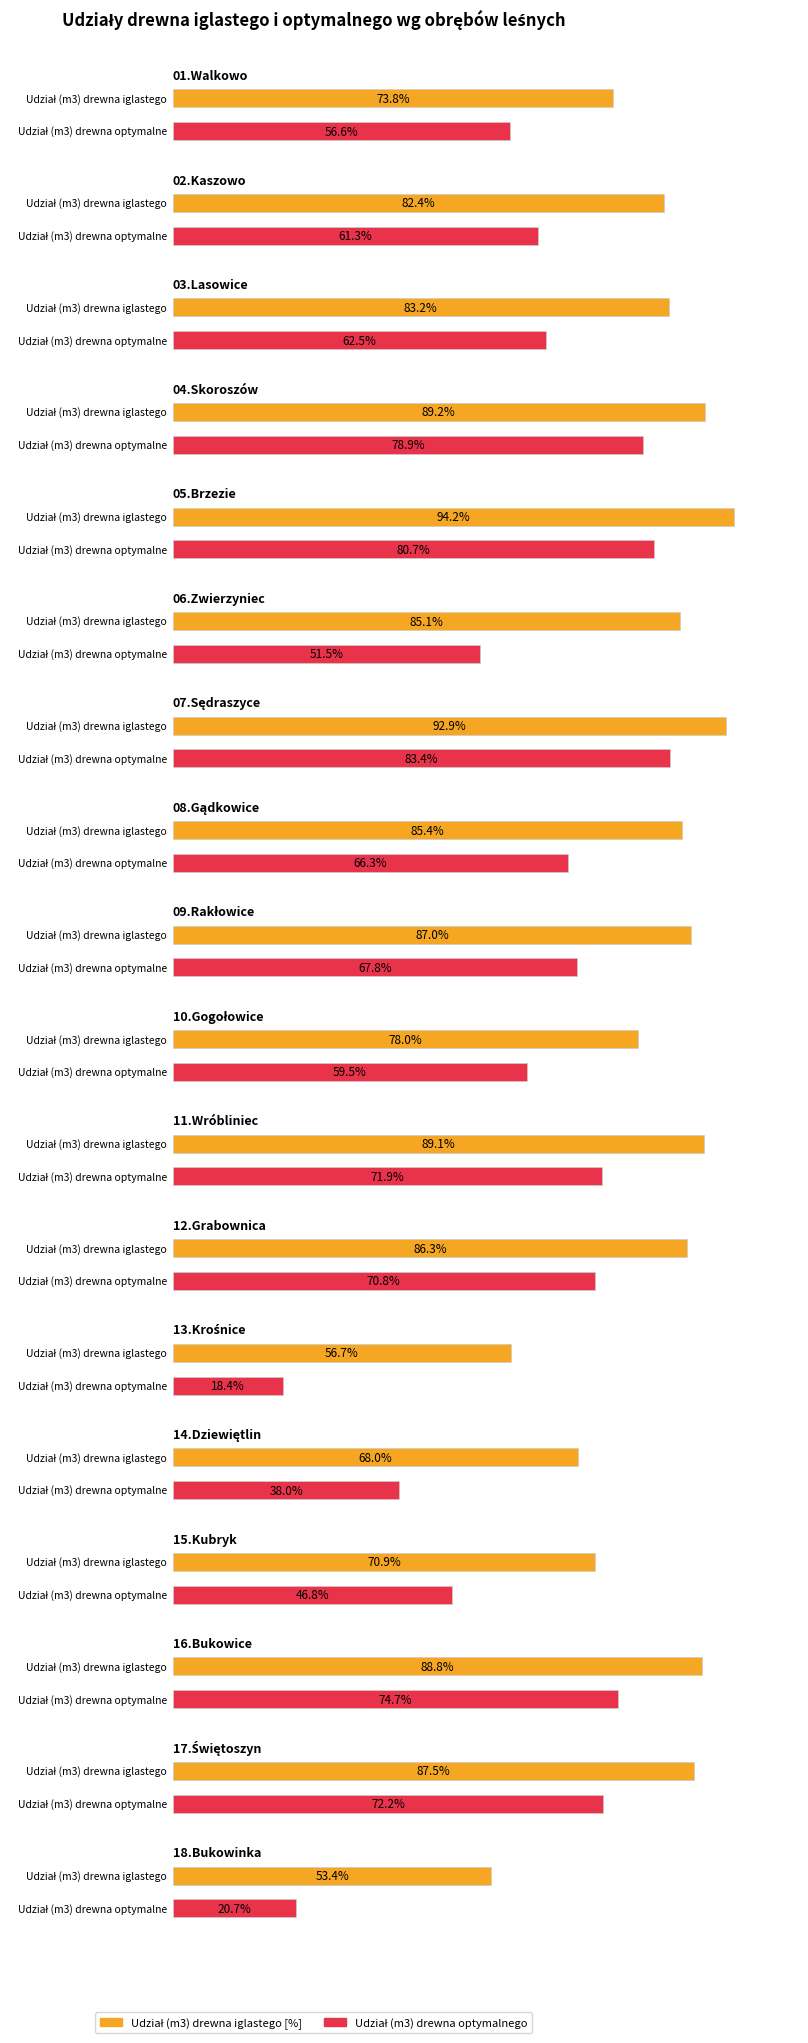

What value does the Udział (m3) drewna optymalnego series have at 02.Kaszowo?

61.3